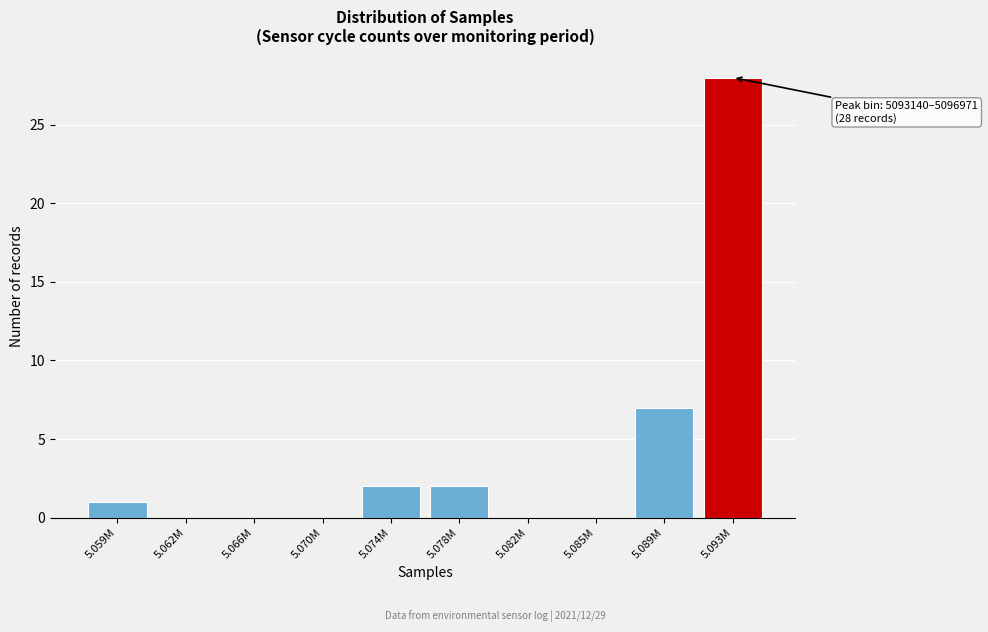

Reading right to left, list all the values displayed in this chart.

5.093M=28	5.089M=7	5.085M=0	5.082M=0	5.078M=2	5.074M=2	5.070M=0	5.066M=0	5.062M=0	5.059M=1